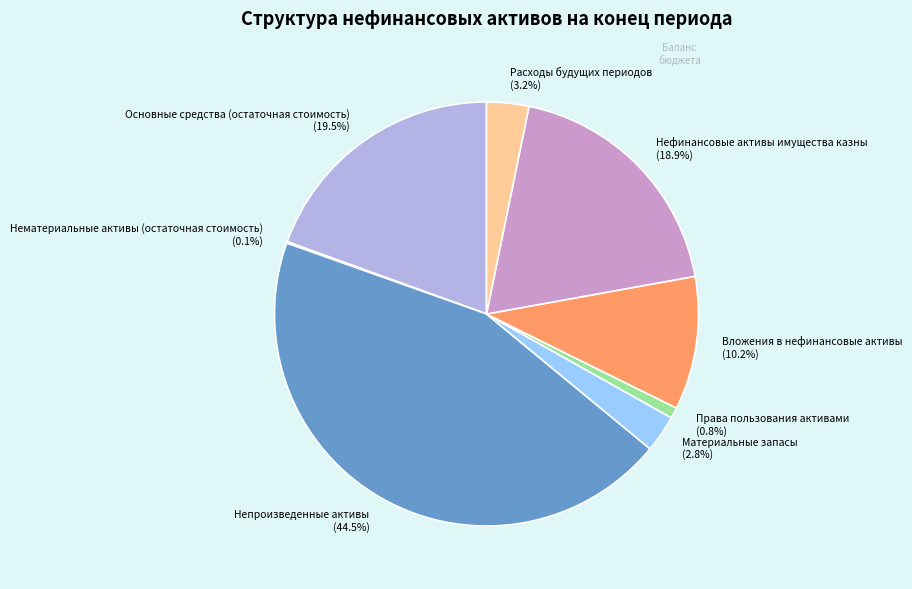

What portion of the pie excludes Расходы будущих периодов?

96.8%